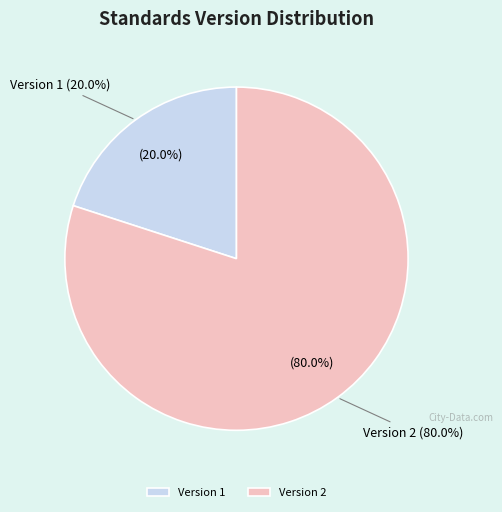

Is 3 the majority of the pie?

No